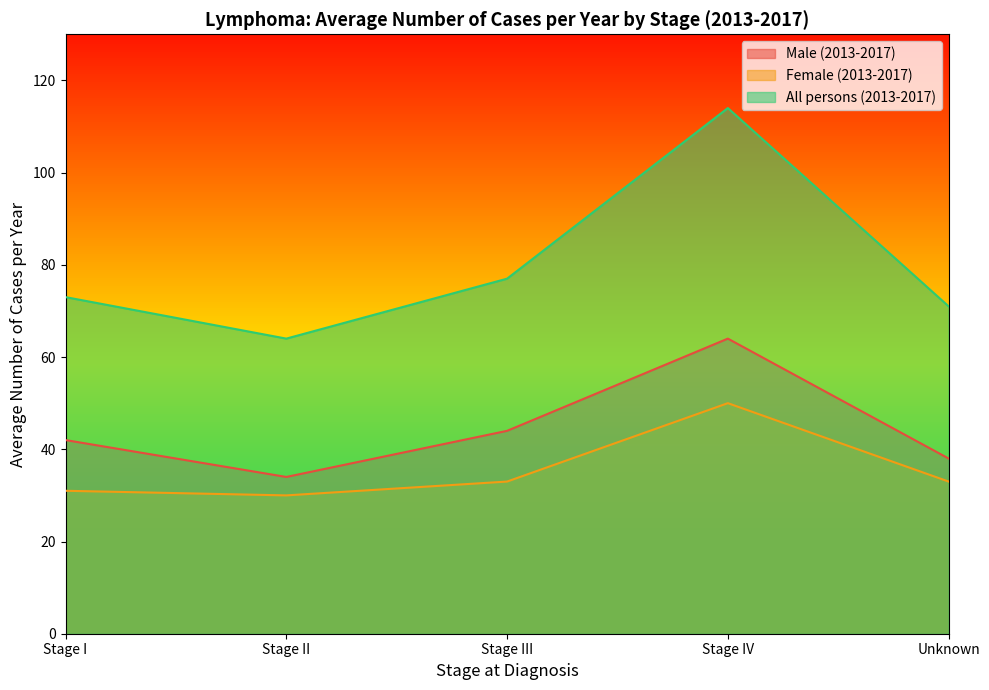

What position from the right is Stage III?

3